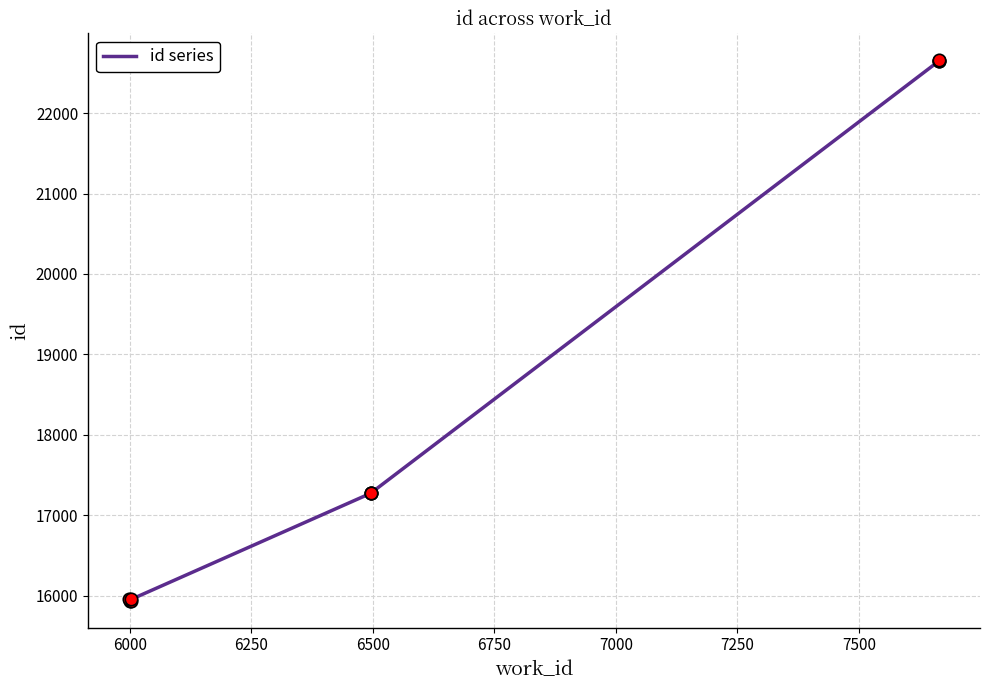

Approximately how many times larger is the value at 5750 compared to 7750?

0.7